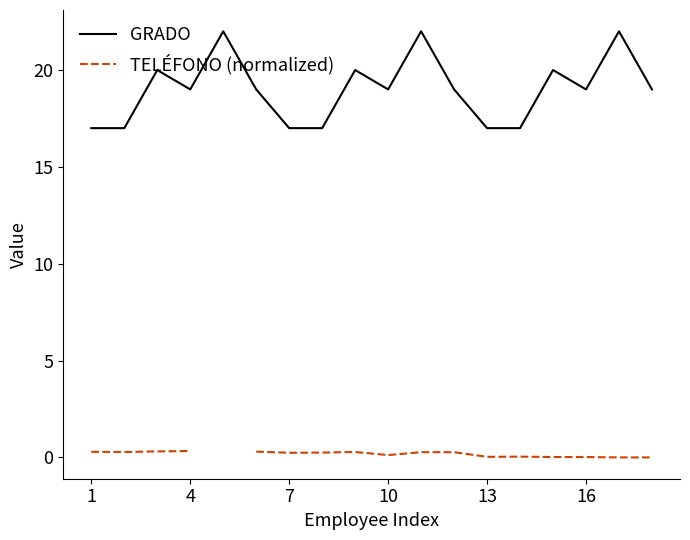

Is this an area chart (filled region under the line)?

No